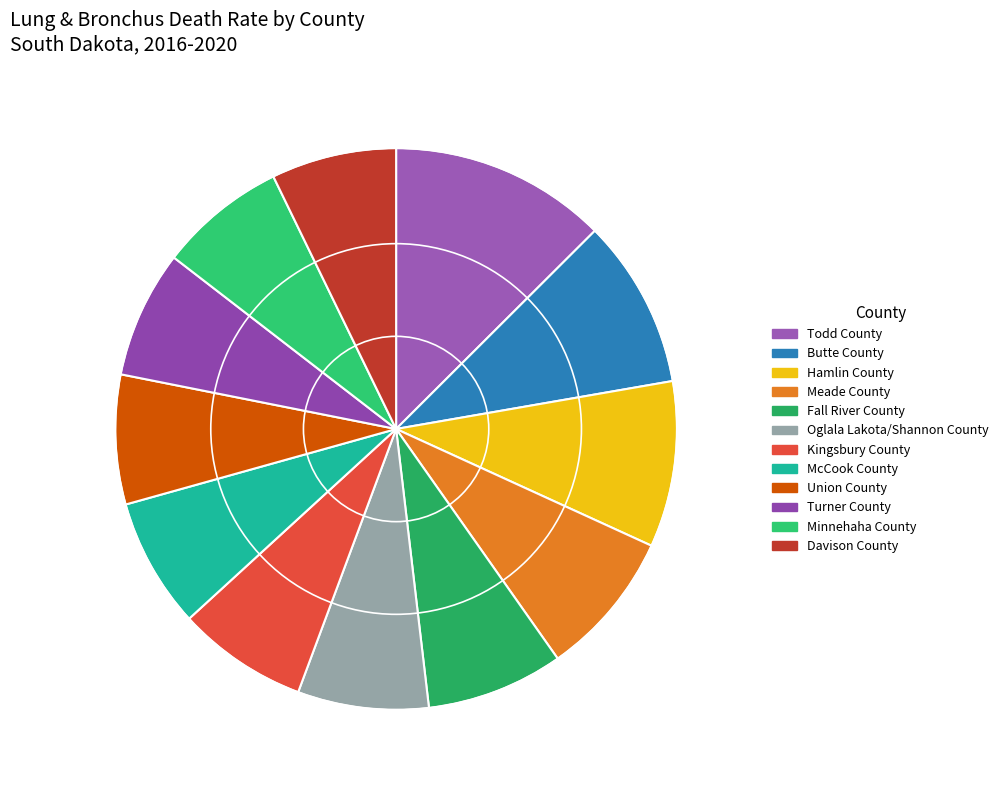

To the nearest percent, what is the combined percentage of Meade County and Hamlin County?

18%